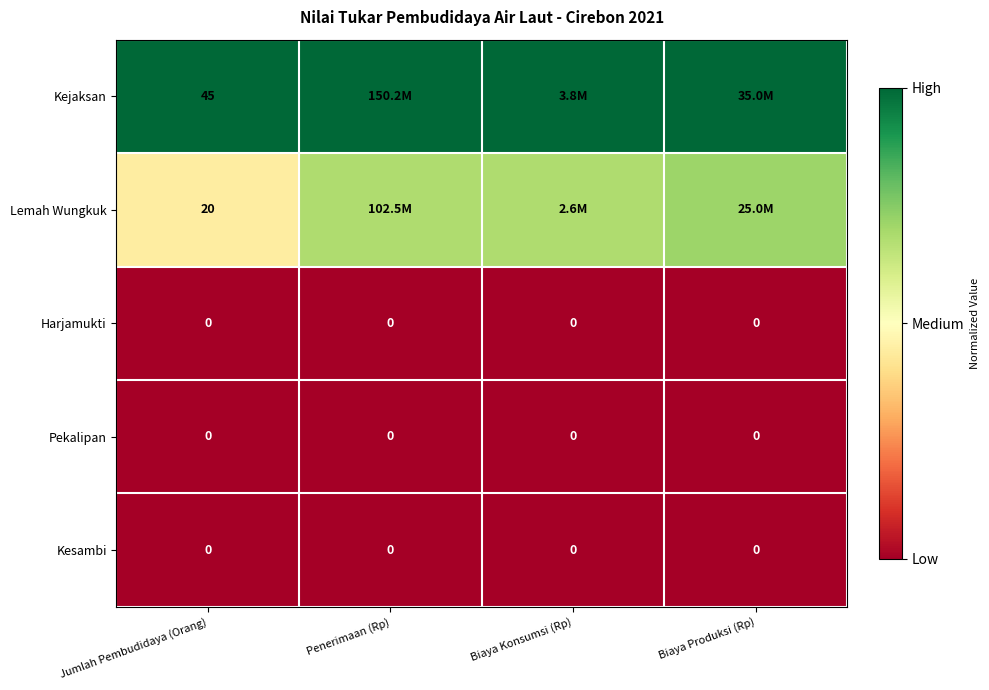

Is the value of Harjamukti at Penerimaan (Rp) greater than the value of Kejaksan at Jumlah Pembudidaya (Orang)?

No